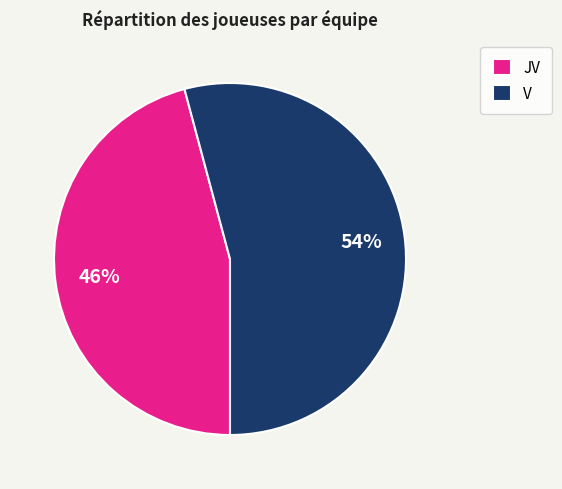

What is the ratio of the value at V to the value at JV?

1.2